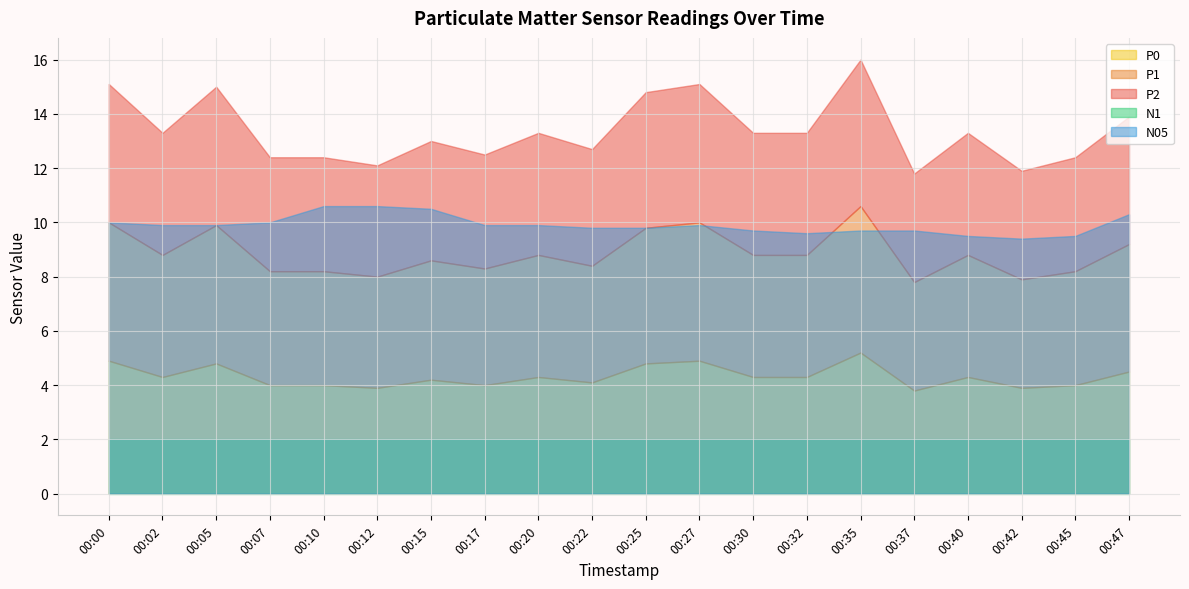

What is the difference between the maximum and minimum values in the P0 series?

1.4